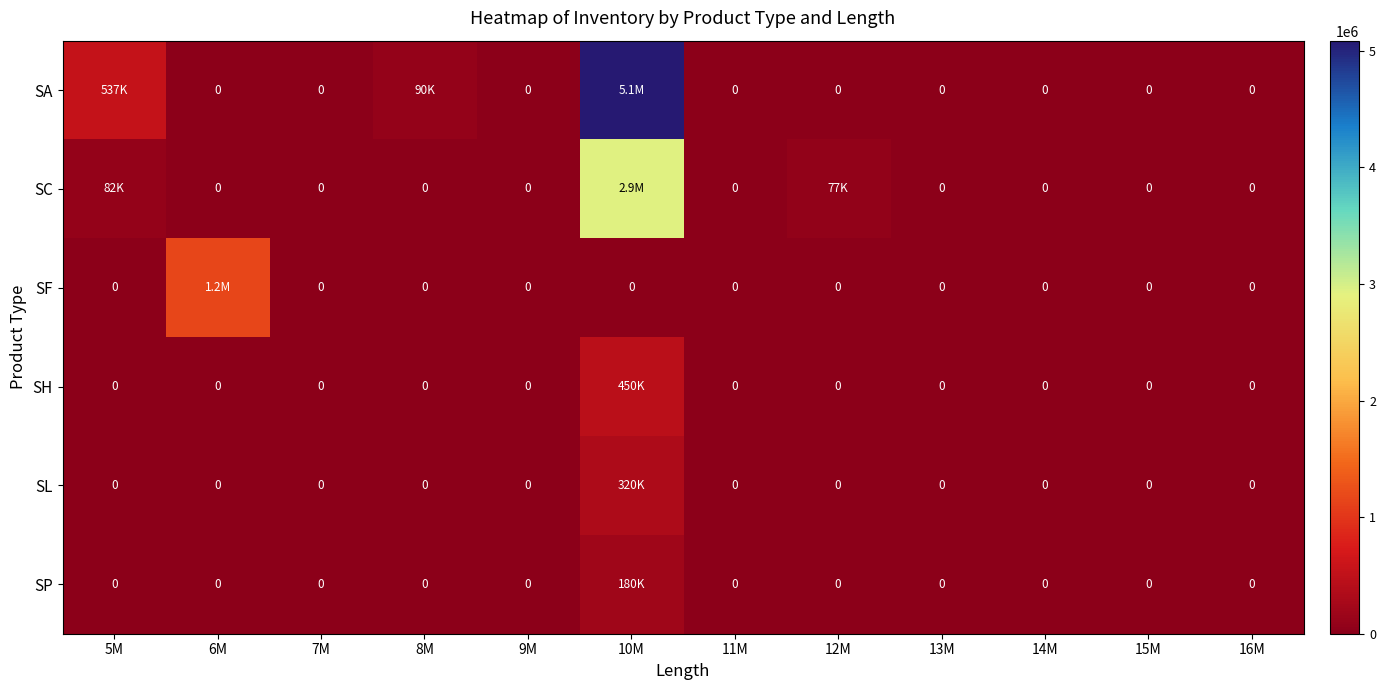

What is the sum of all SP values?

180000